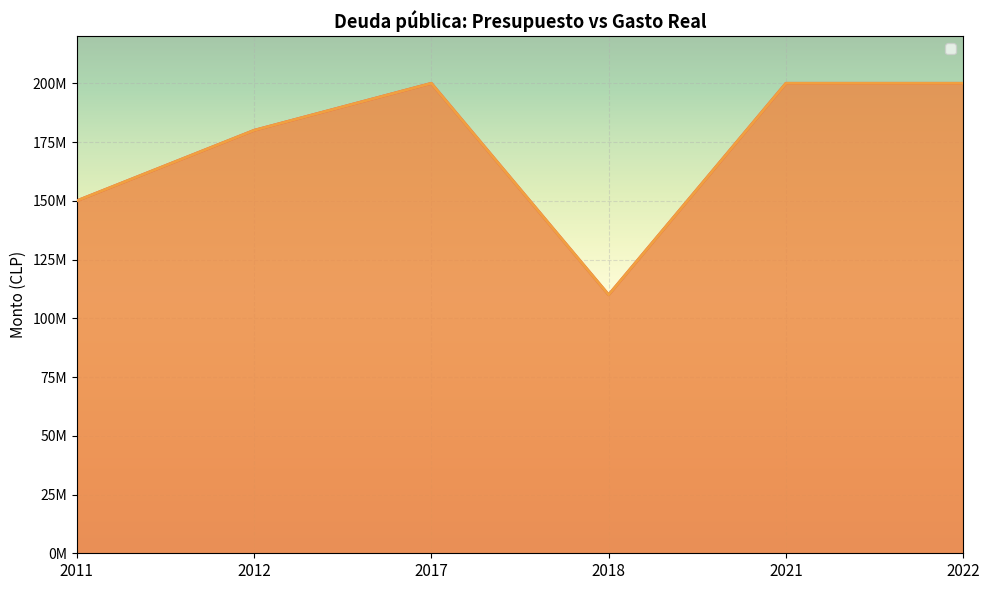

True or false: Gasto Real has a value of 58824038 at 2022.

False